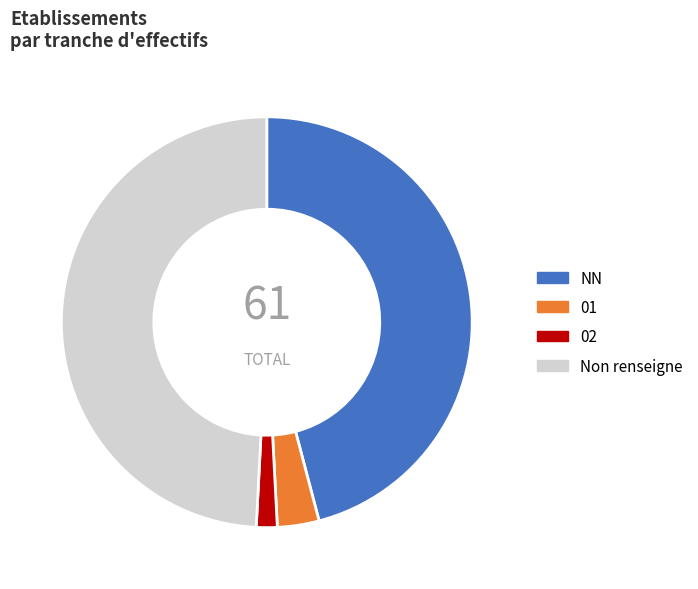

Approximately how many times larger is the value at 01 compared to 02?

2.0